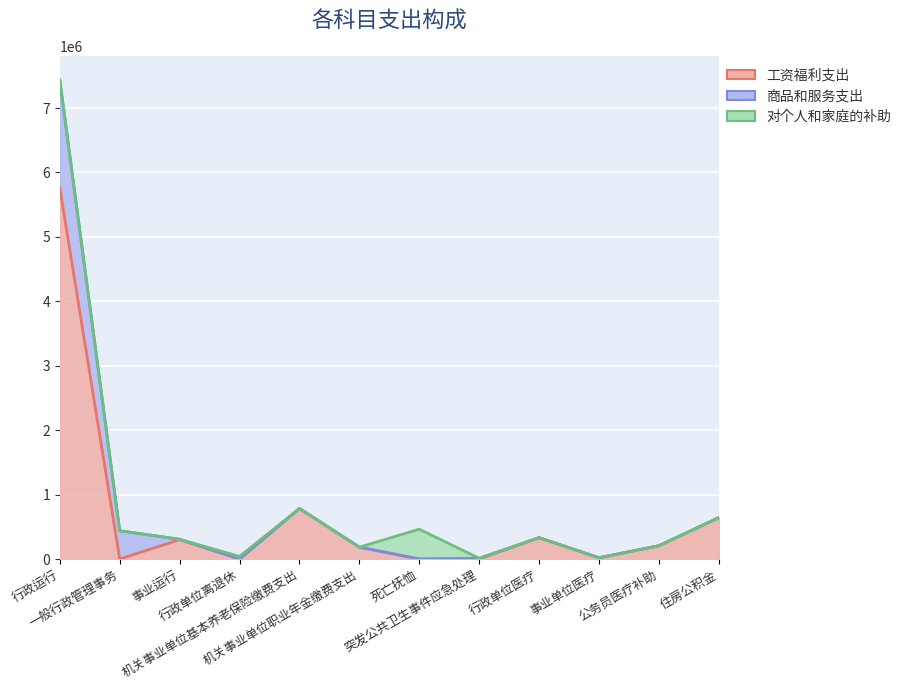

At which category is the sum across all series the highest?

行政运行